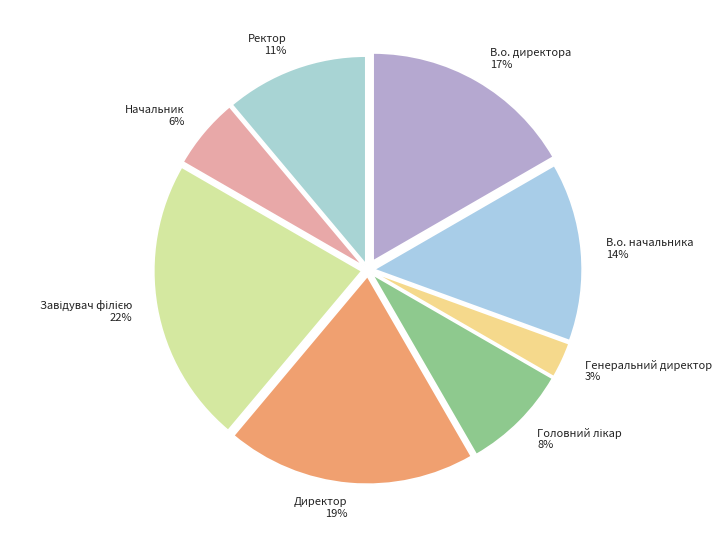

Is the sum of Начальник and В.о. директора greater than half?

No